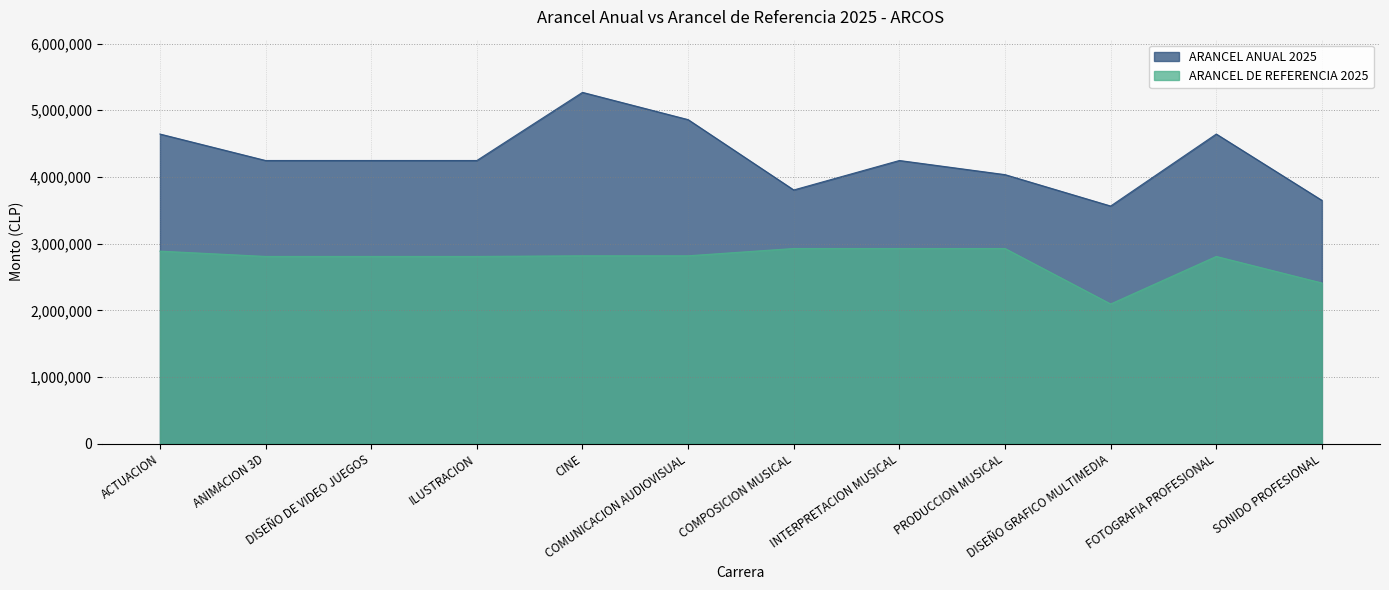

The value of ARANCEL DE REFERENCIA 2025 at FOTOGRAFIA PROFESIONAL is 1881157. True or false?

False